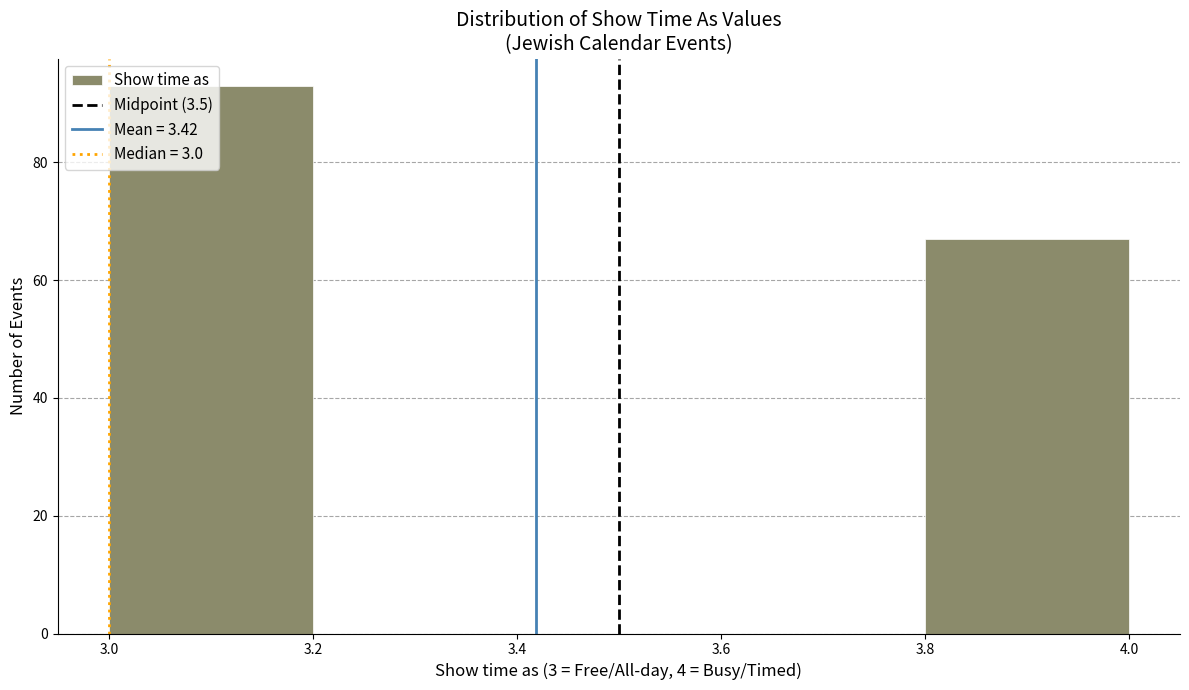

How tall is the bar that spans 3.0 to 3.2 on the x-axis? The values are not printed on the chart, so give them approximately, as read against the axis.

94